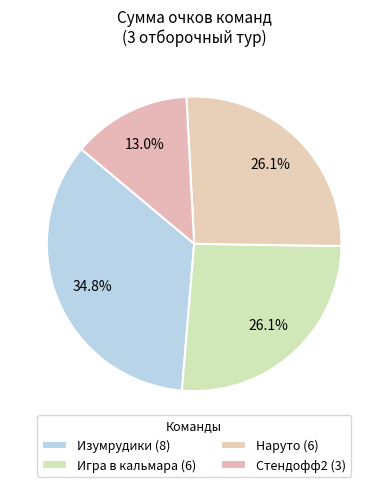

What is the smallest slice in the pie chart?

Стендофф2